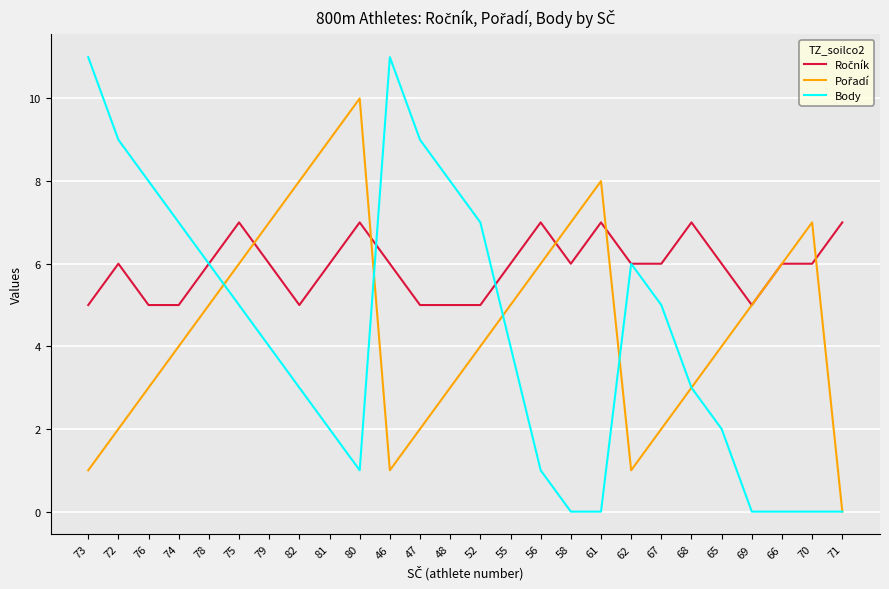

What position from the right is 73?

26